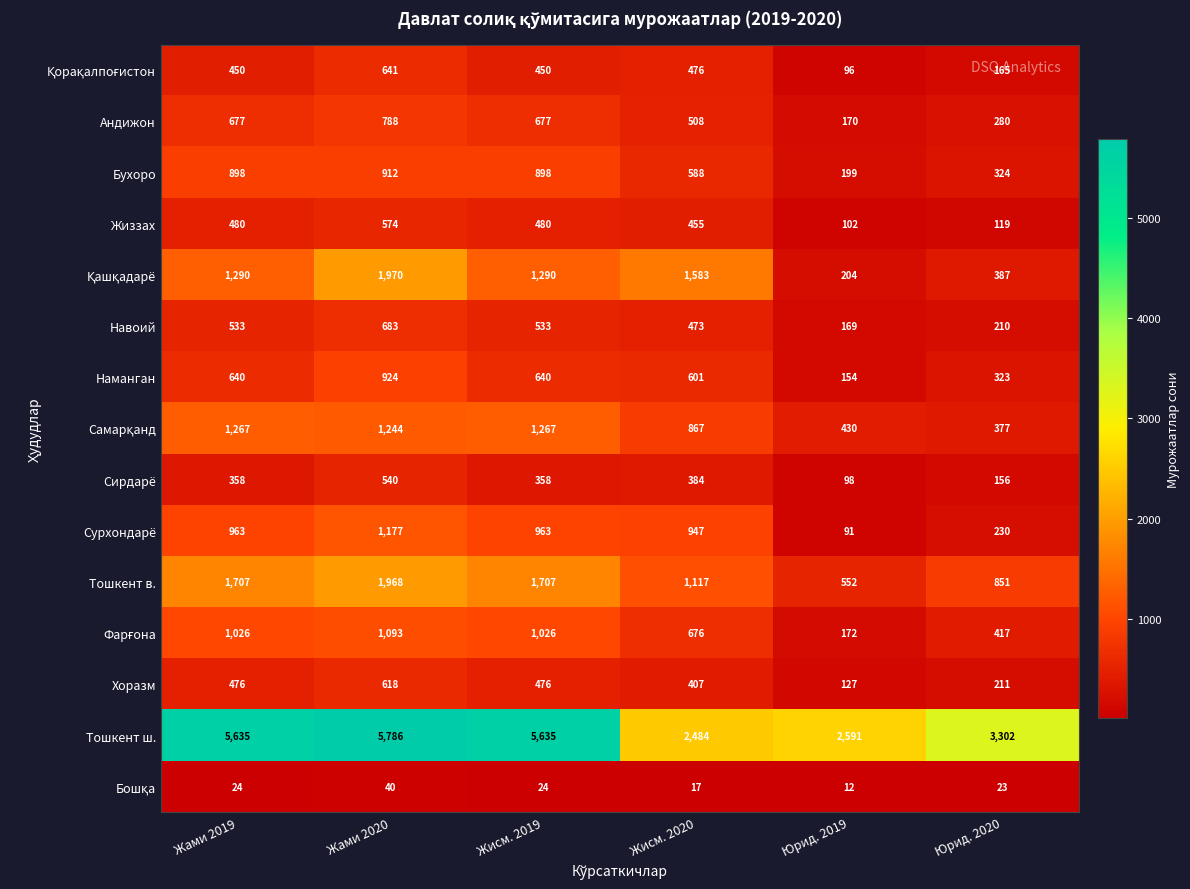

Is it true that Тошкент ш. equals 1534 at Жисм. 2019?

False